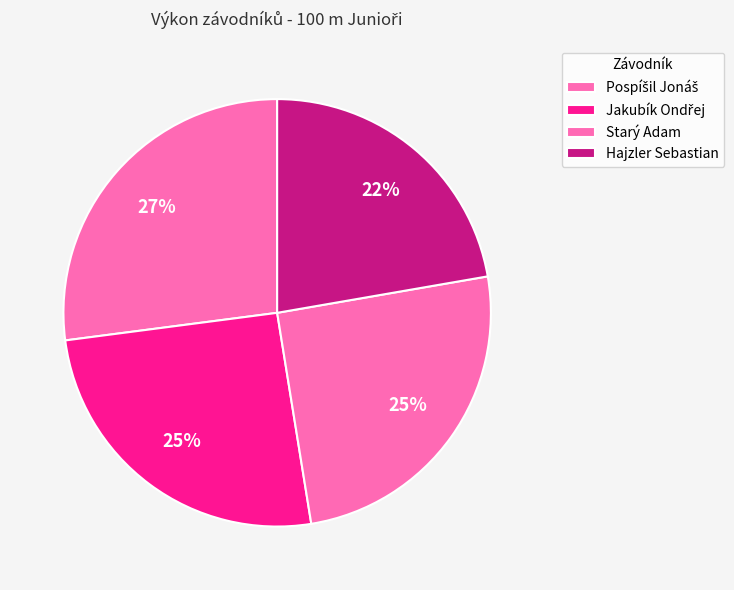

Is there a majority slice in this chart?

No